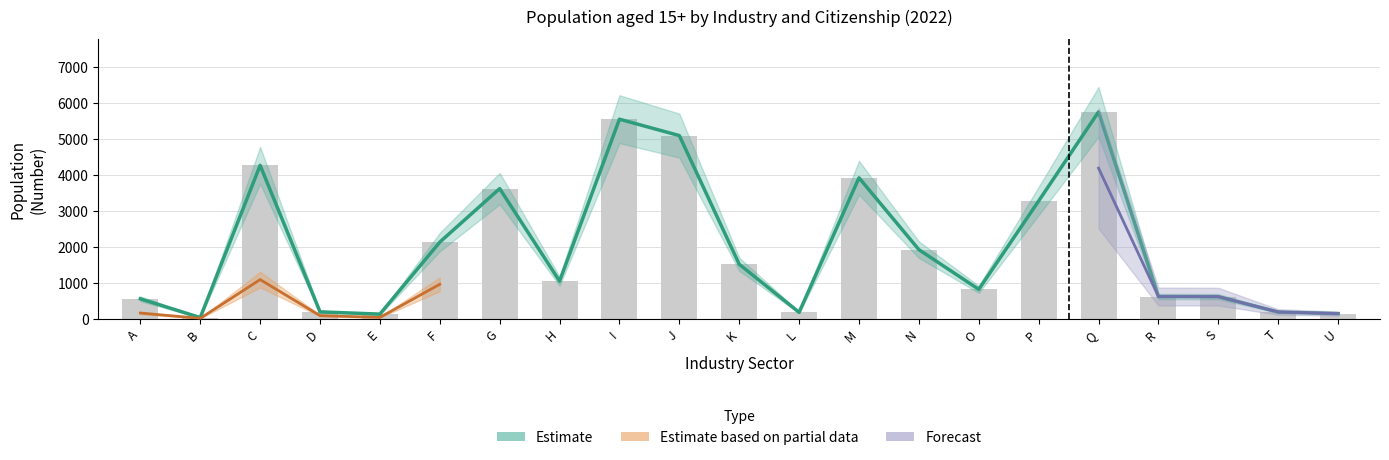

What is the value of the 2nd bar from the left?

34